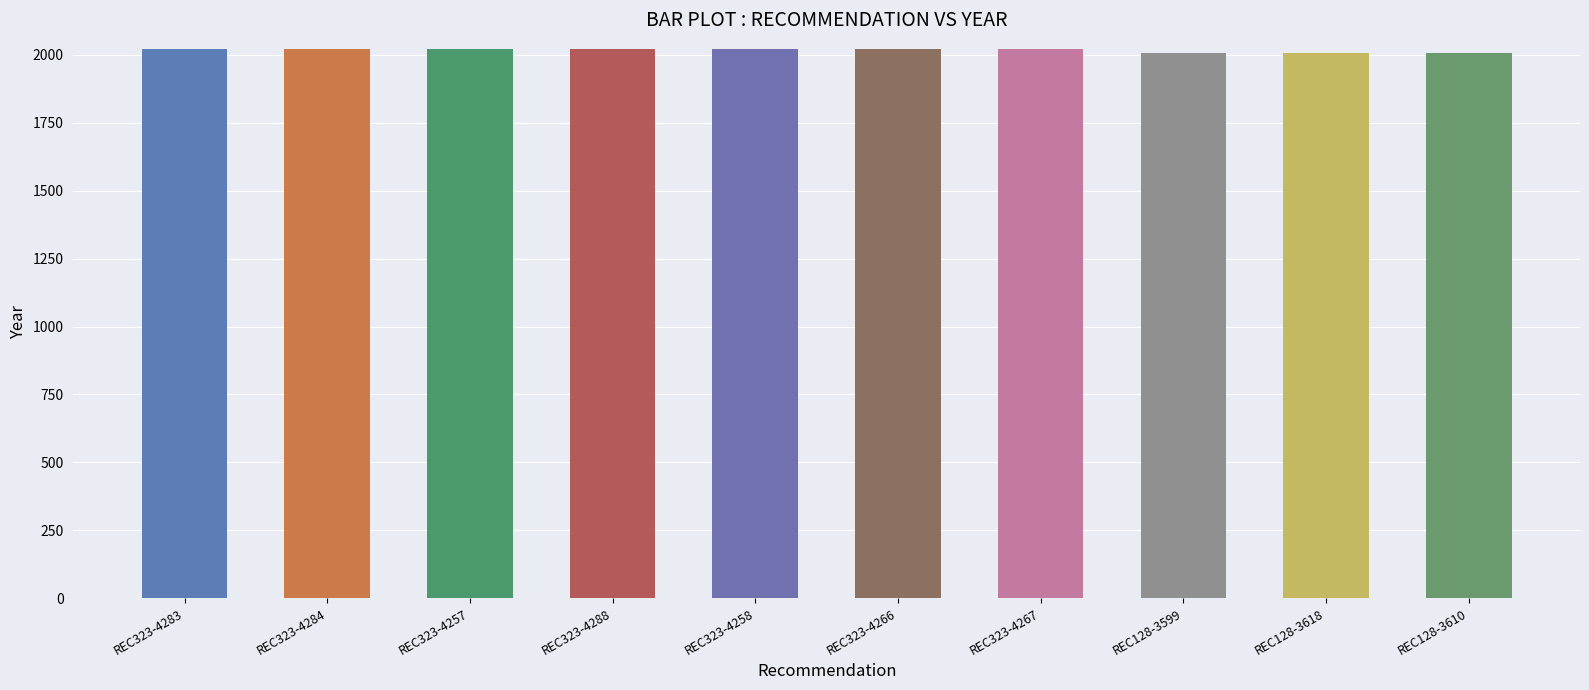

What is the average value?

2017